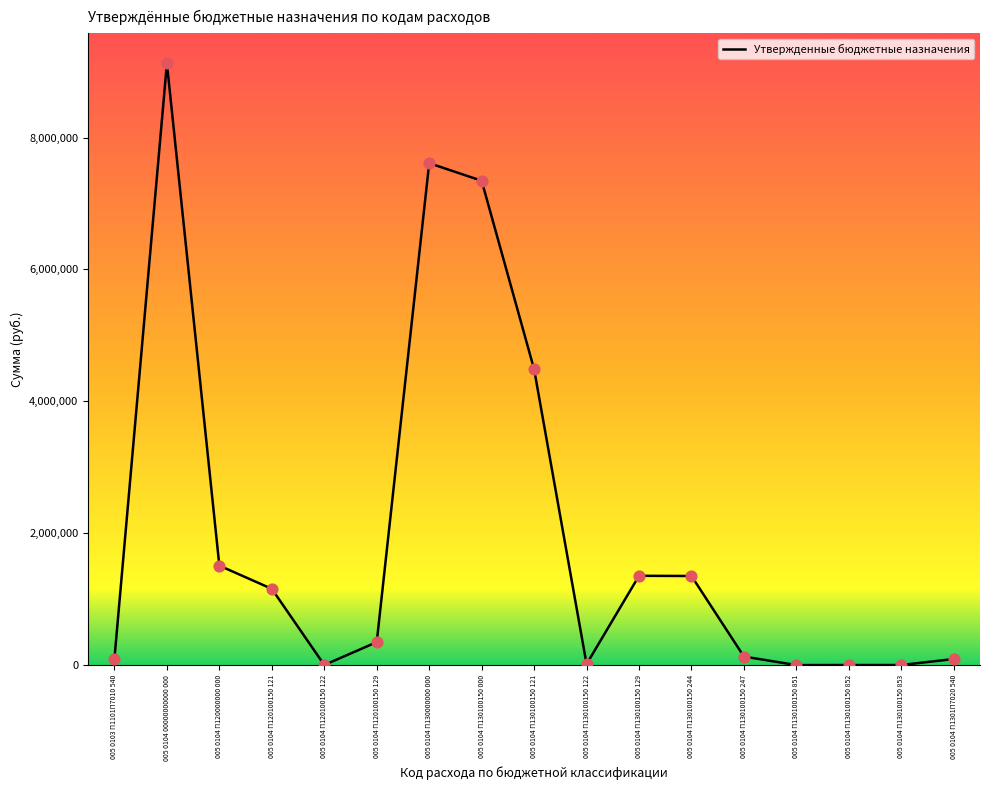

What is the ratio of the value at 005 0104 П130100150 851 to the value at 005 0104 П130100150 852?

0.5